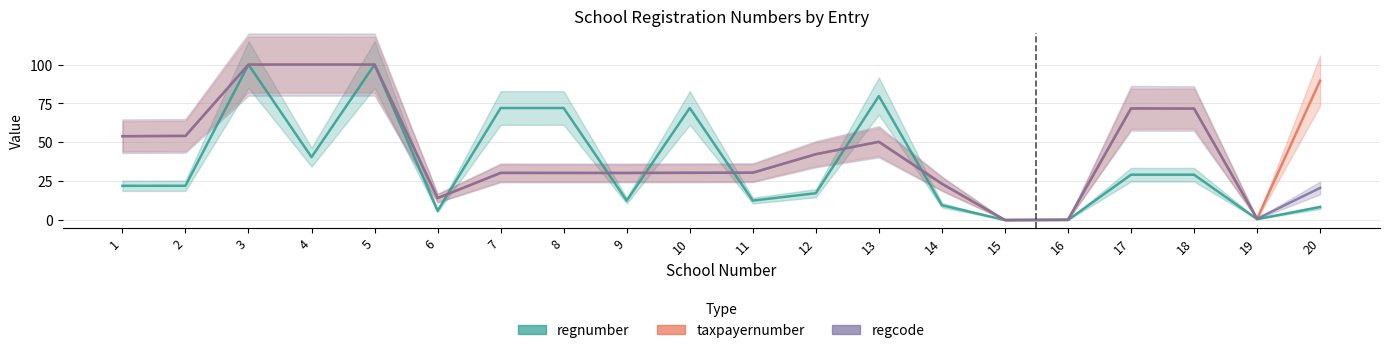

In taxpayernumber, how many points are lower than both neighbors (excluding endpoints)?

4